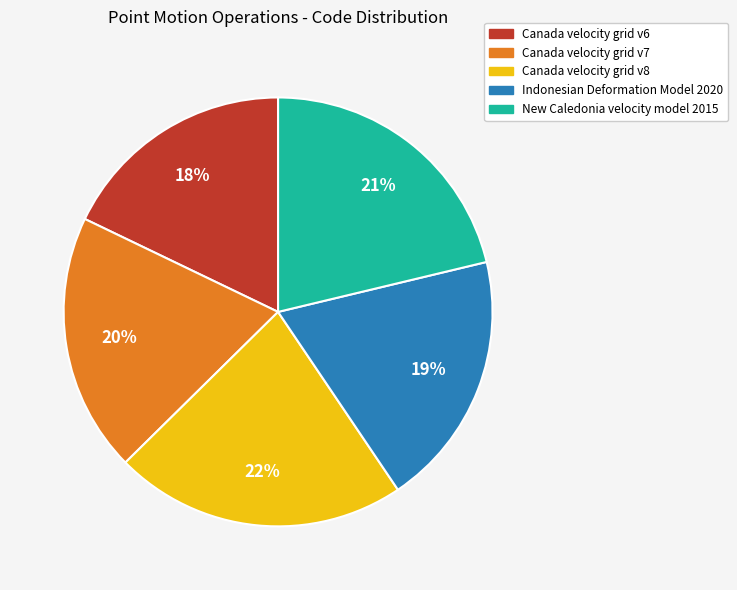

Is there any slice that represents more than half of the pie?

No